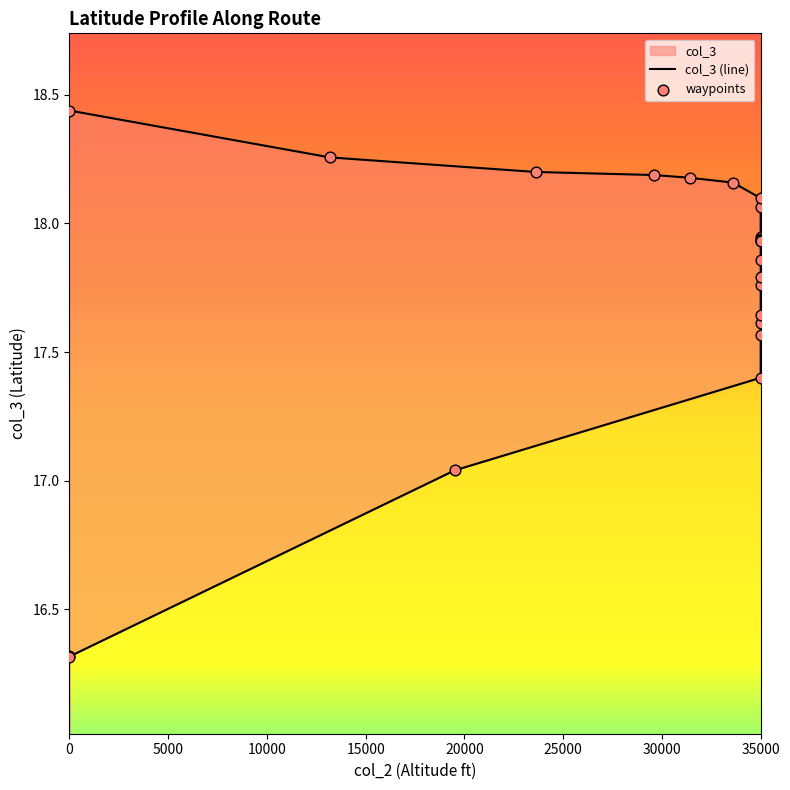

Approximately how many times larger is the value at 31400 compared to 35000?

1.0